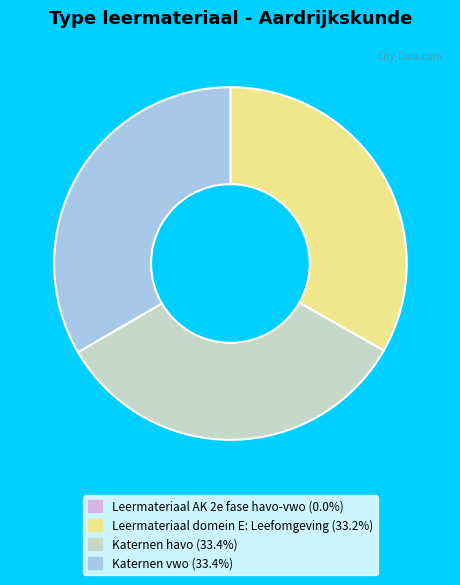

Approximately how many times larger is the value at Katernen havo (33.4%) compared to Leermateriaal domein E: Leefomgeving (33.2%)?

1.0